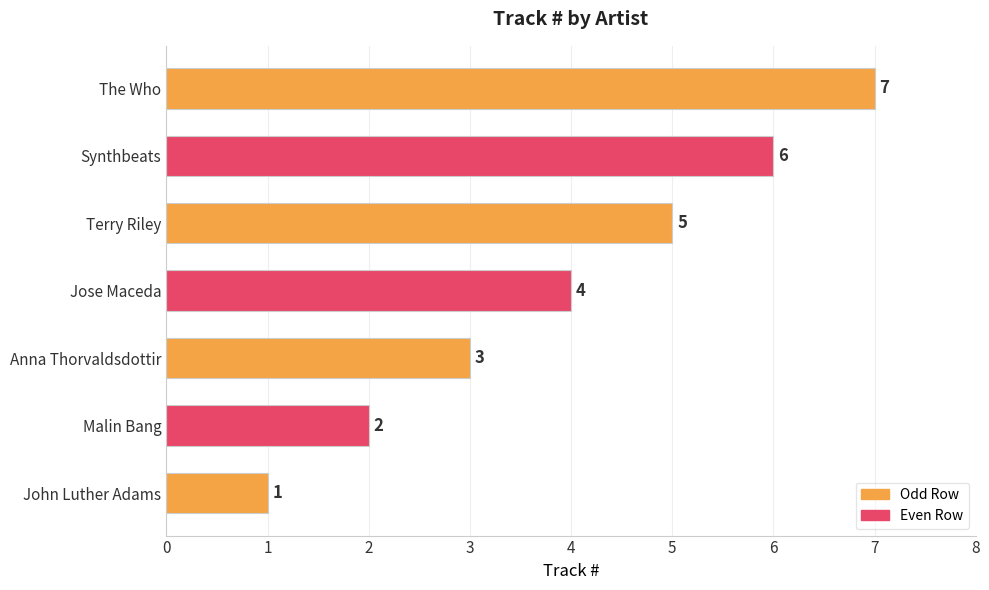

What is the maximum value shown in the chart?

7